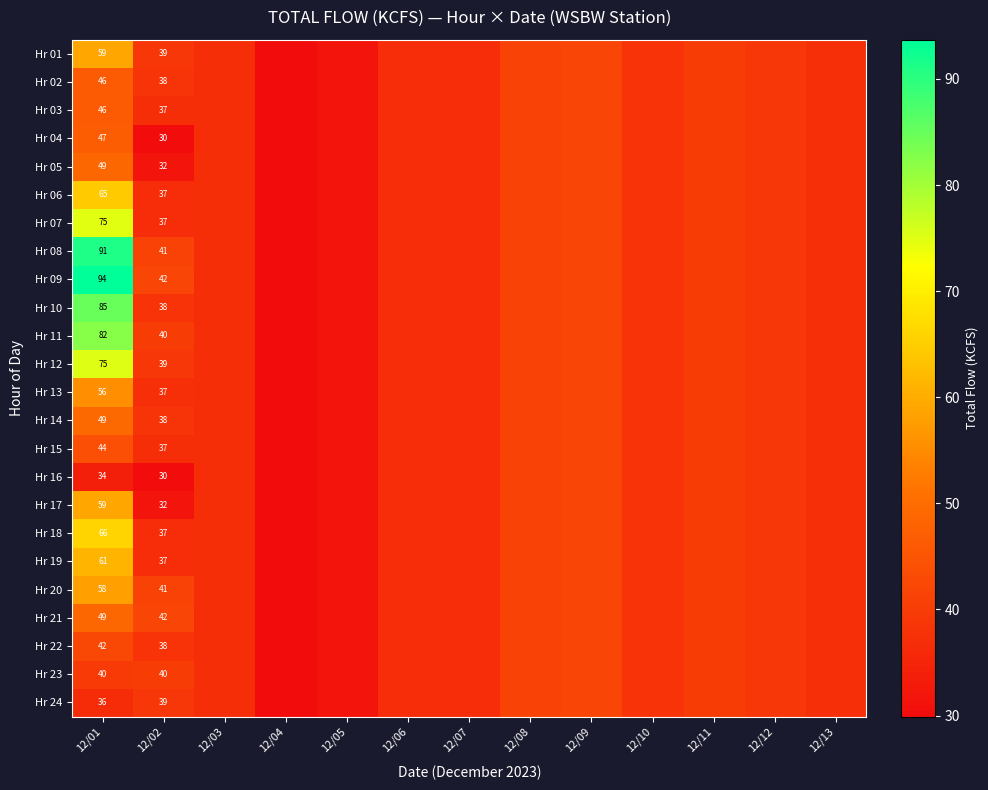

Is it true that Hr 02 equals 55.5 at 12/02?

False